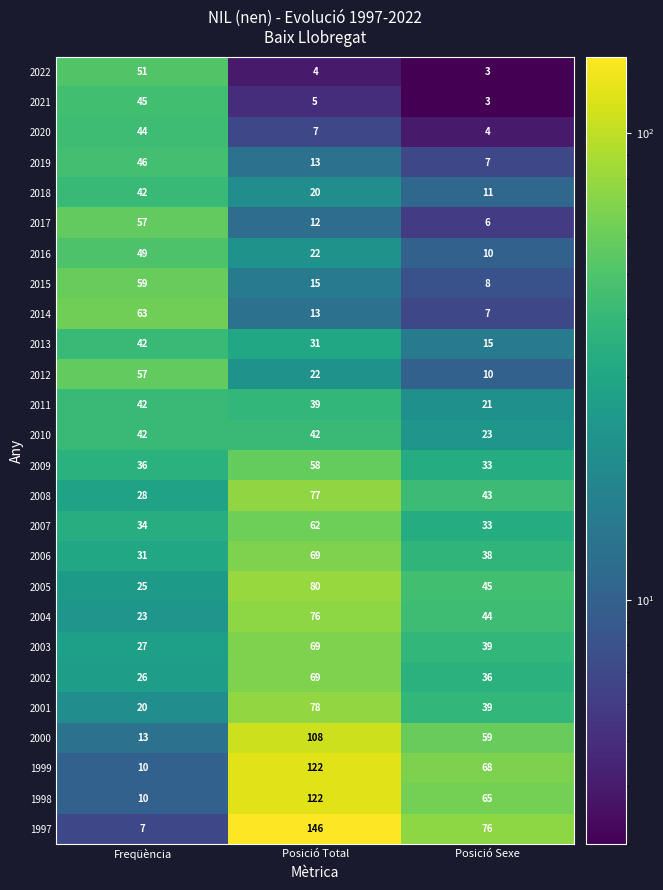

What is the approximate value of 2012 at Posició Sexe, to the nearest 10?

10